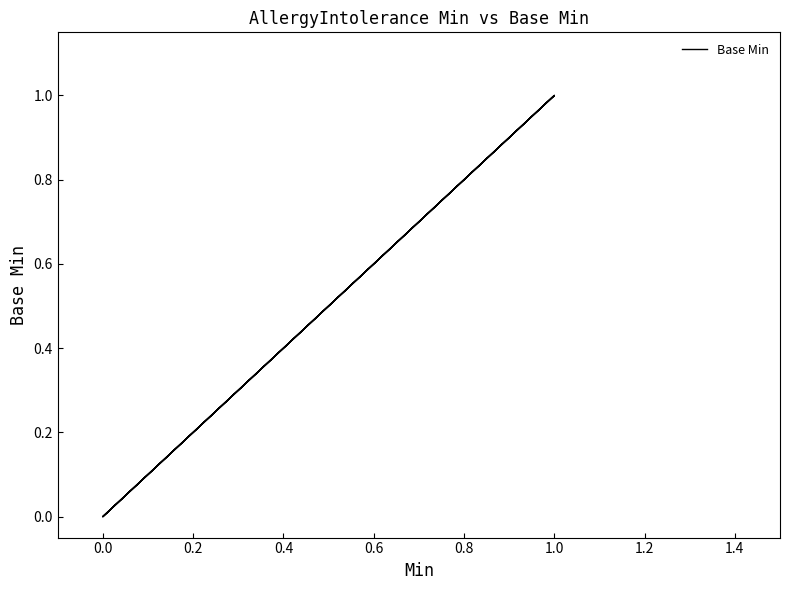

How many positive values are there?

3